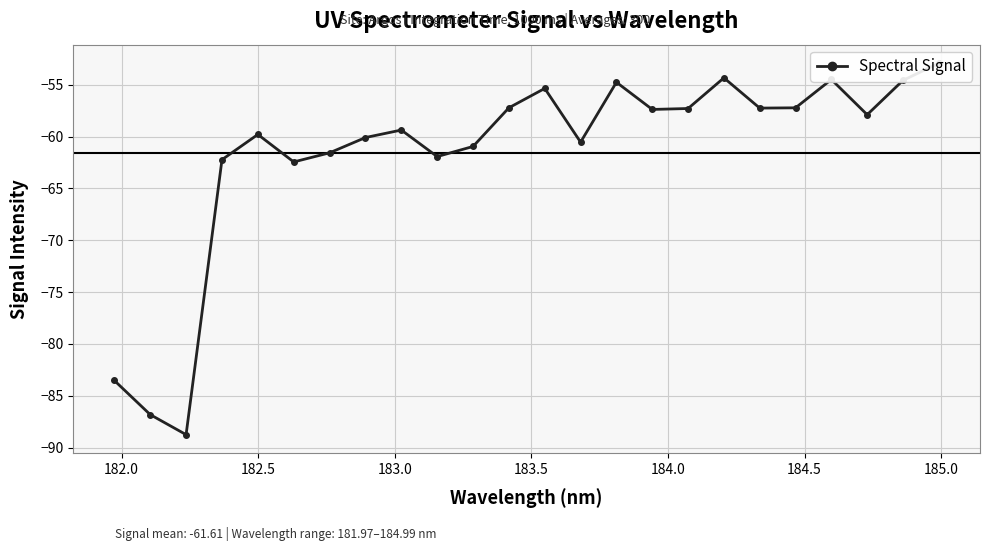

How many interior local peaks (higher than both neighbors) does the data have?

6